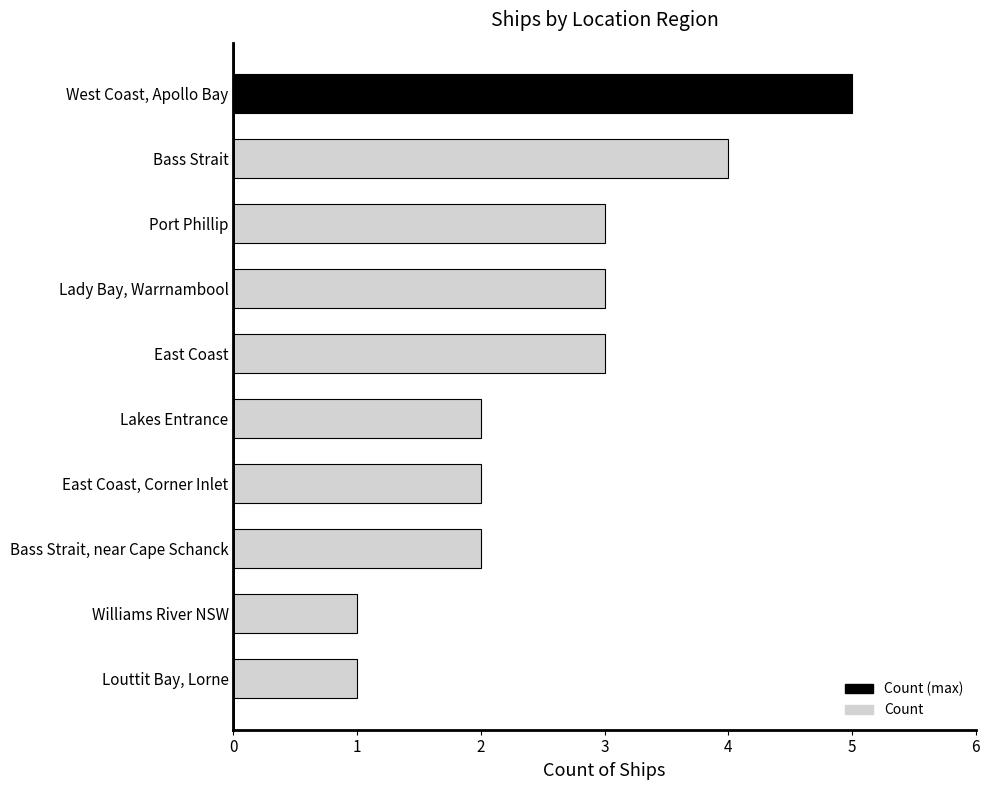

What is the sum of all values?

26